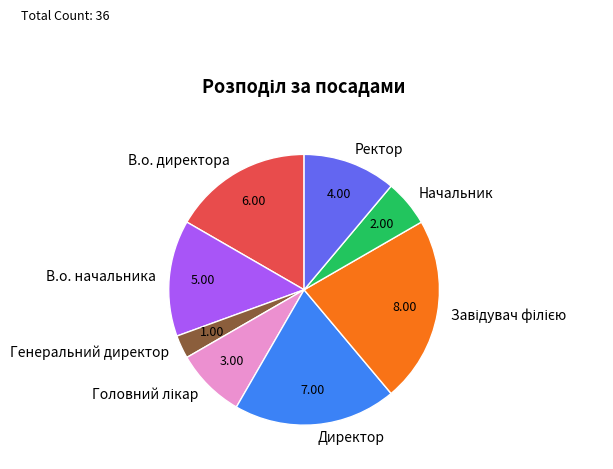

What is the smallest slice in the pie chart?

Генеральний директор